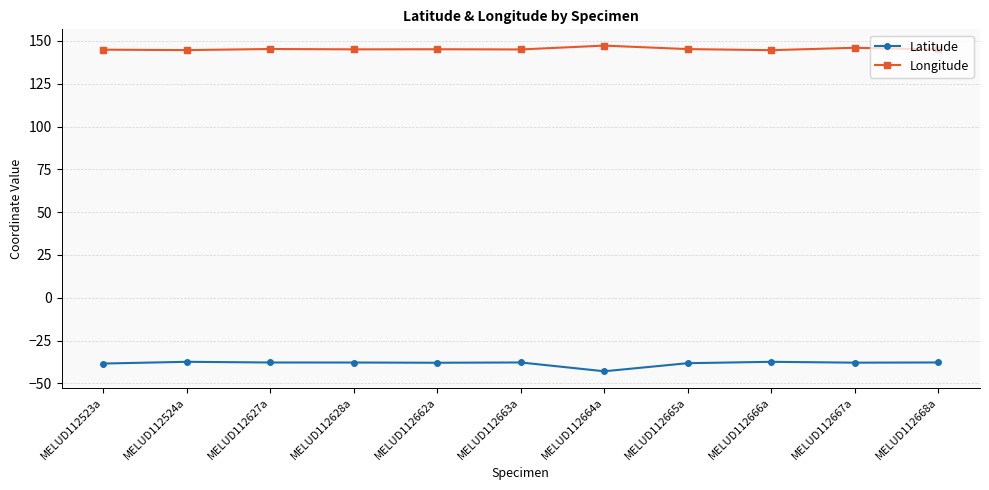

What is the difference between the Longitude values at MELUD112667a and MELUD112662a?

0.9